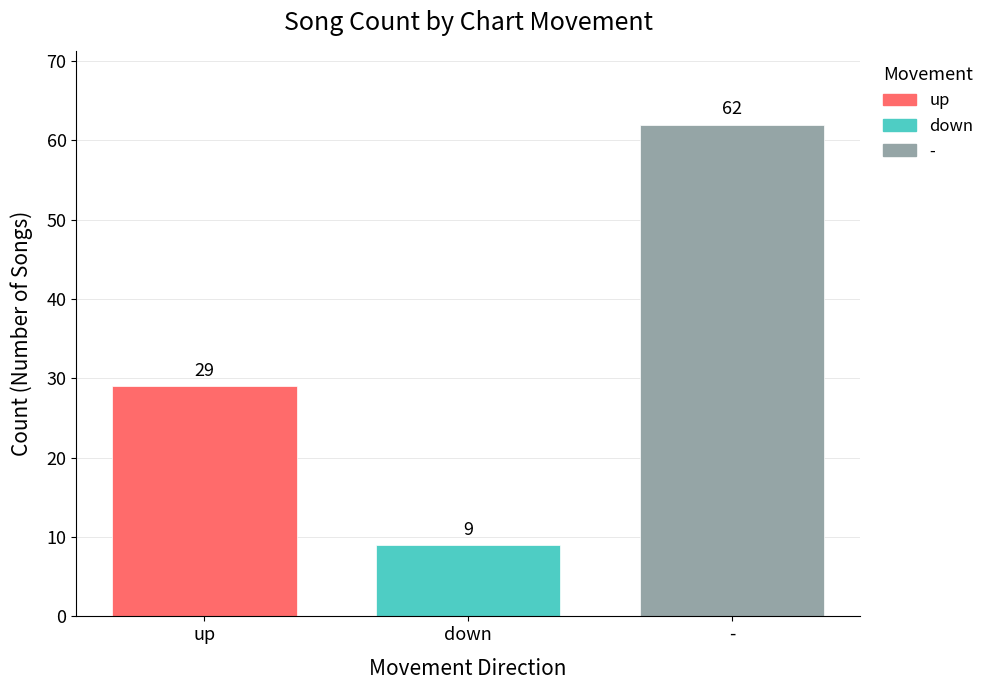

What value does the down series have at down?

9